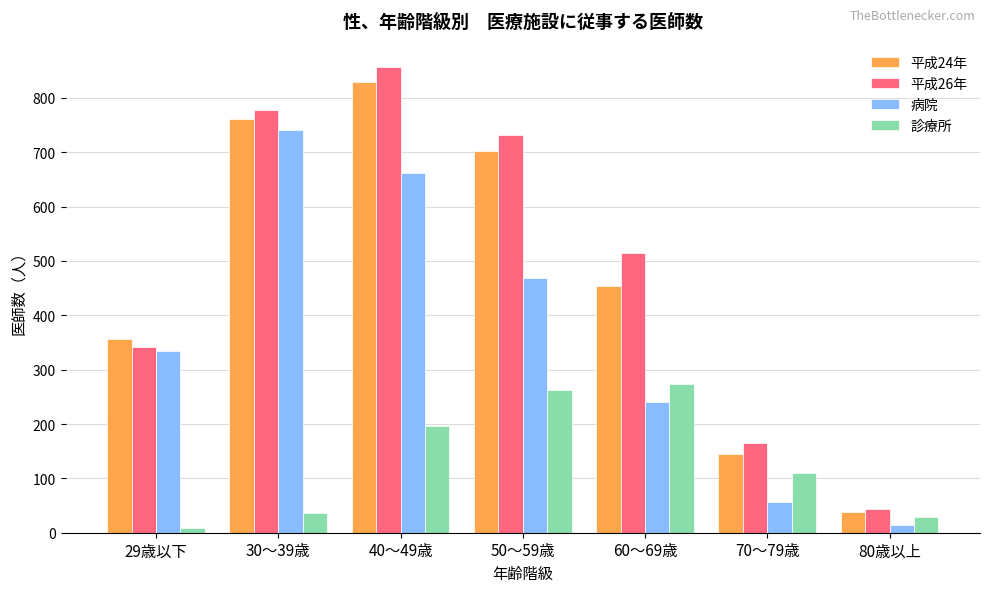

List the series in order of their peak value, lowest first.

診療所, 病院, 平成24年, 平成26年